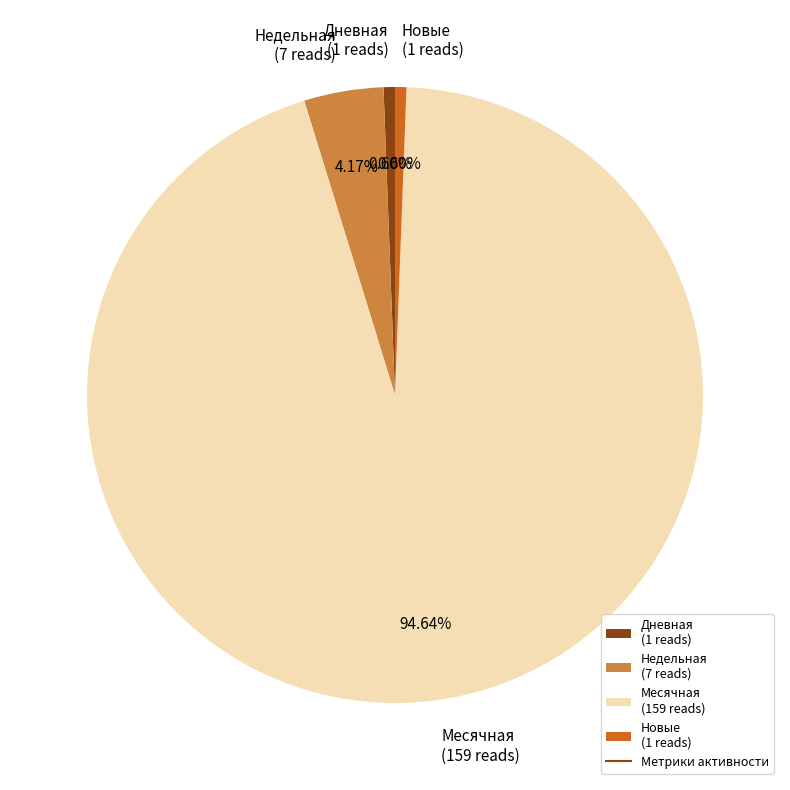

What is the ratio of the value at Месячная (159 reads) to the value at Недельная (7 reads)?

22.7